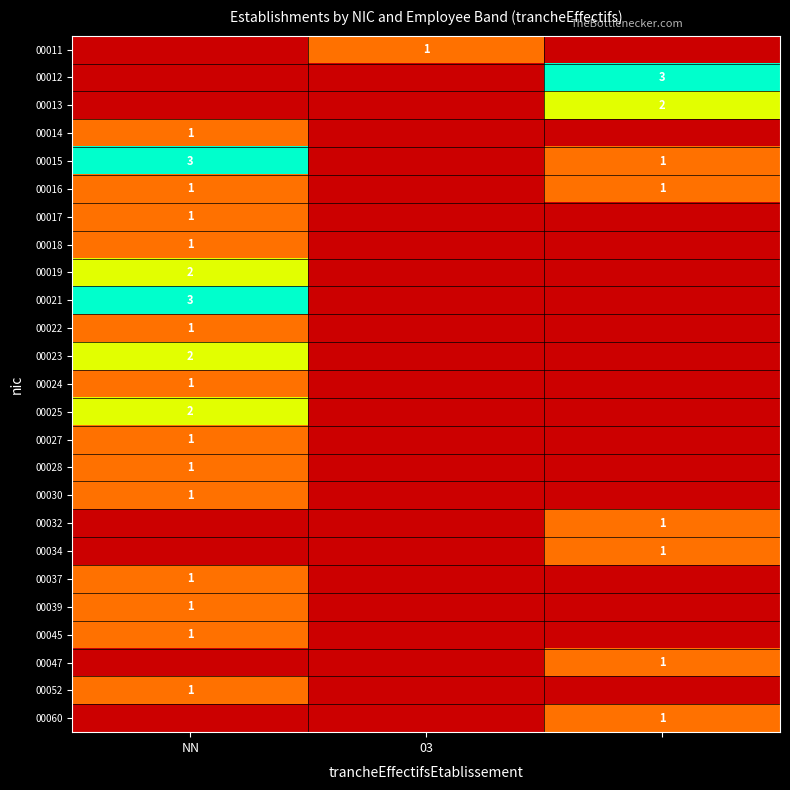

Is it true that 00015 equals 5 at NN?

False